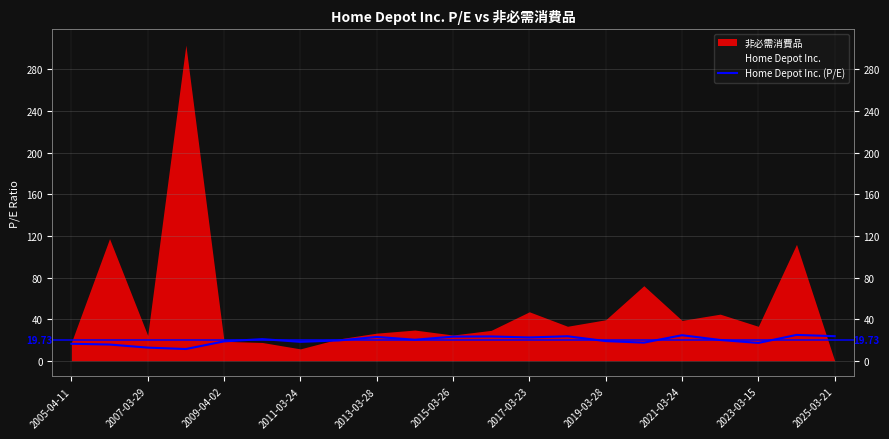

How many values exceed 19?

12